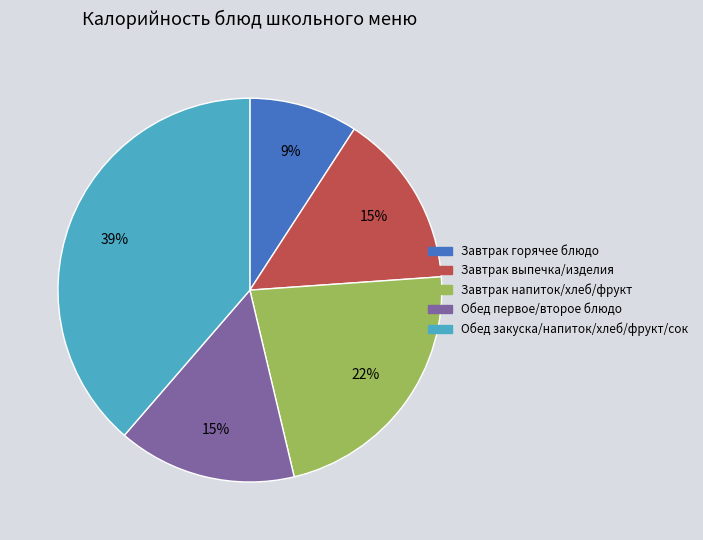

To the nearest percent, what is the average slice percentage?

20%